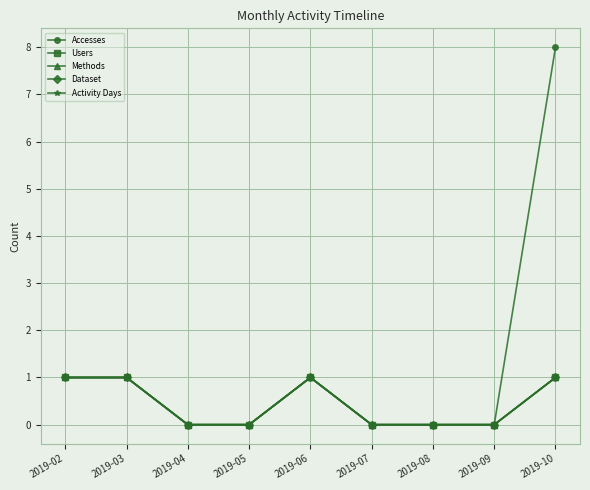

Is this an area chart (filled region under the line)?

No